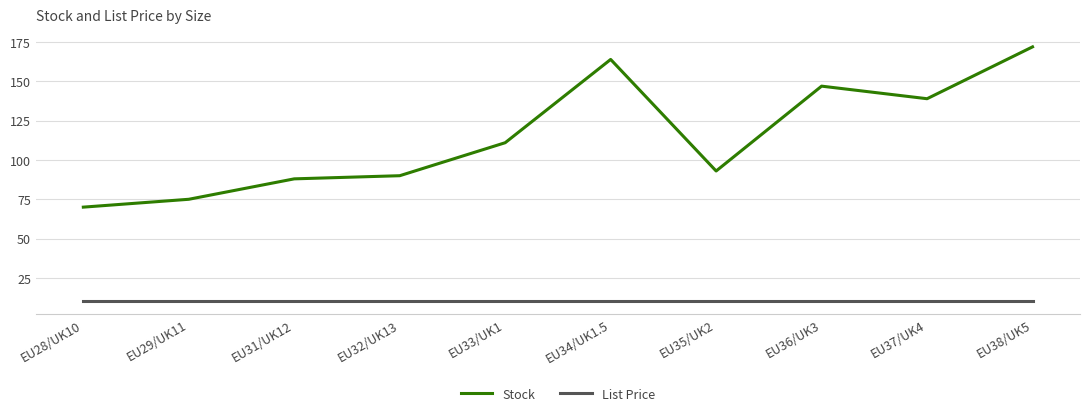

True or false: Stock and List Price intersect in this chart.

False